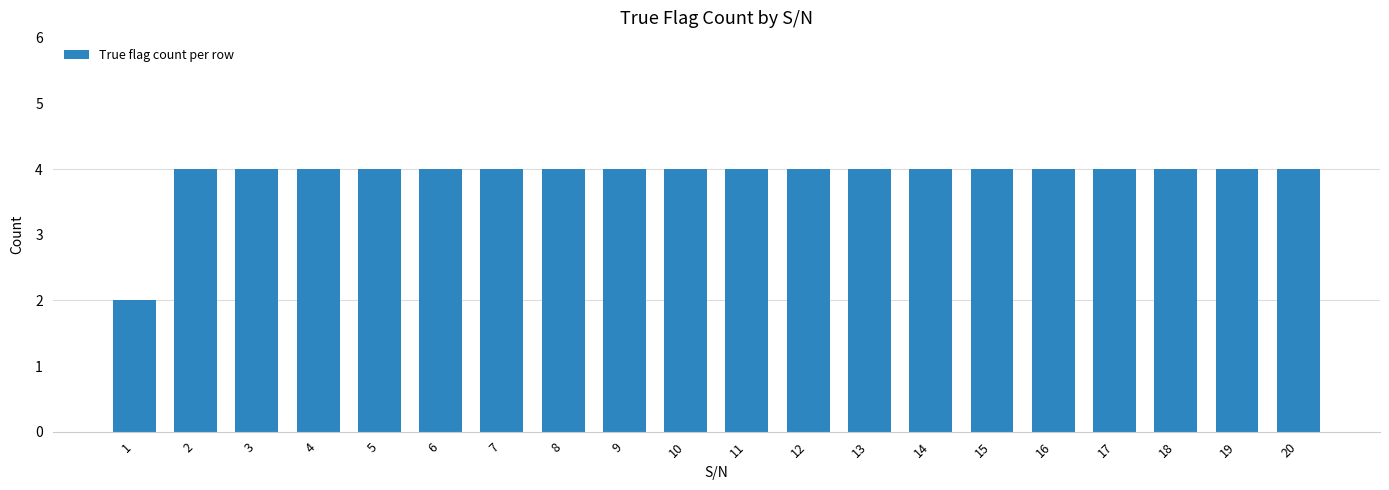

Does the chart contain any negative values?

No